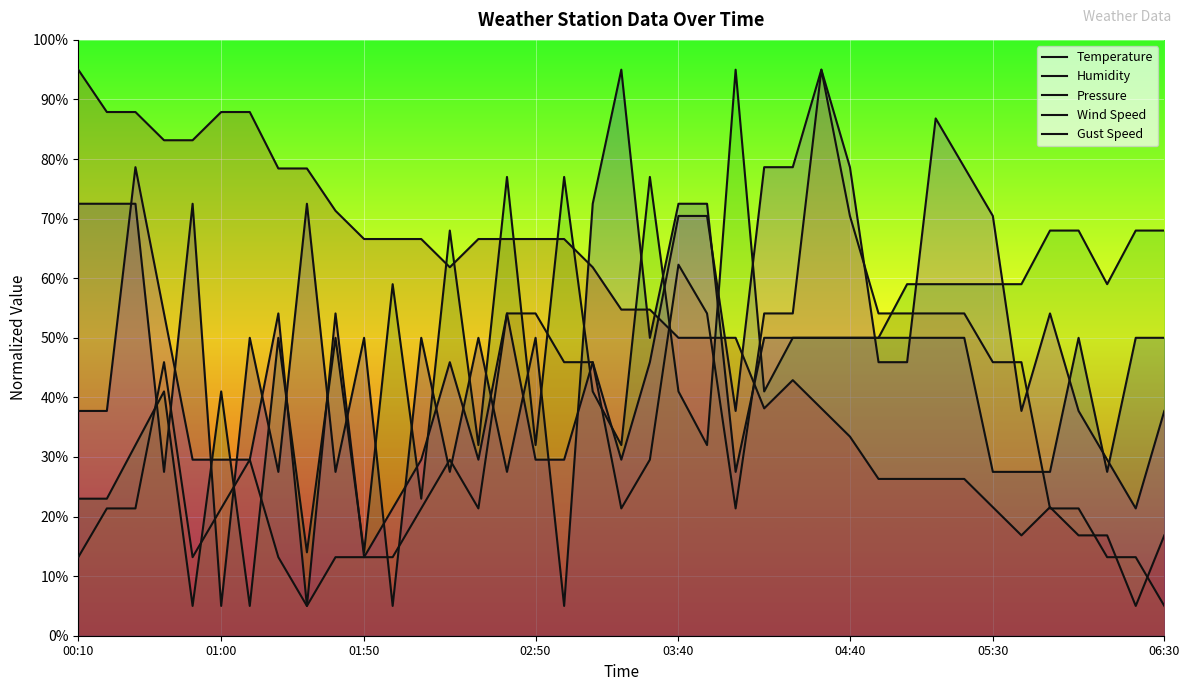

Rank the series at 17 from lowest to highest value.

Temperature, Gust Speed, Wind Speed, Pressure, Humidity